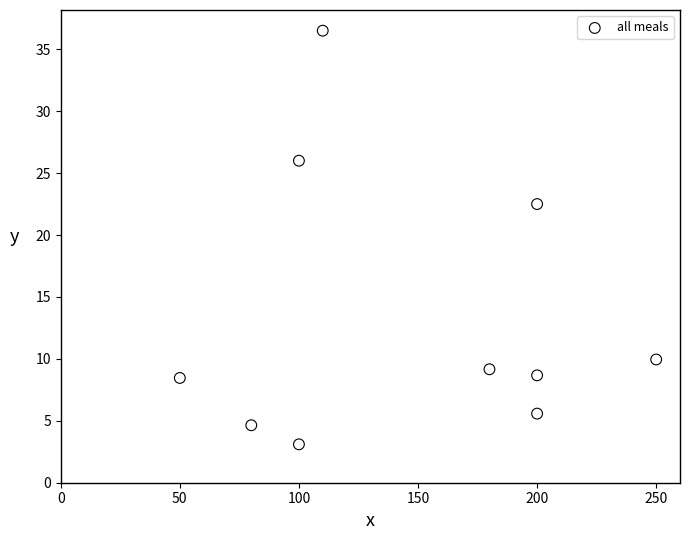

What Y value in the scatter plot is closest to 19?

22.5